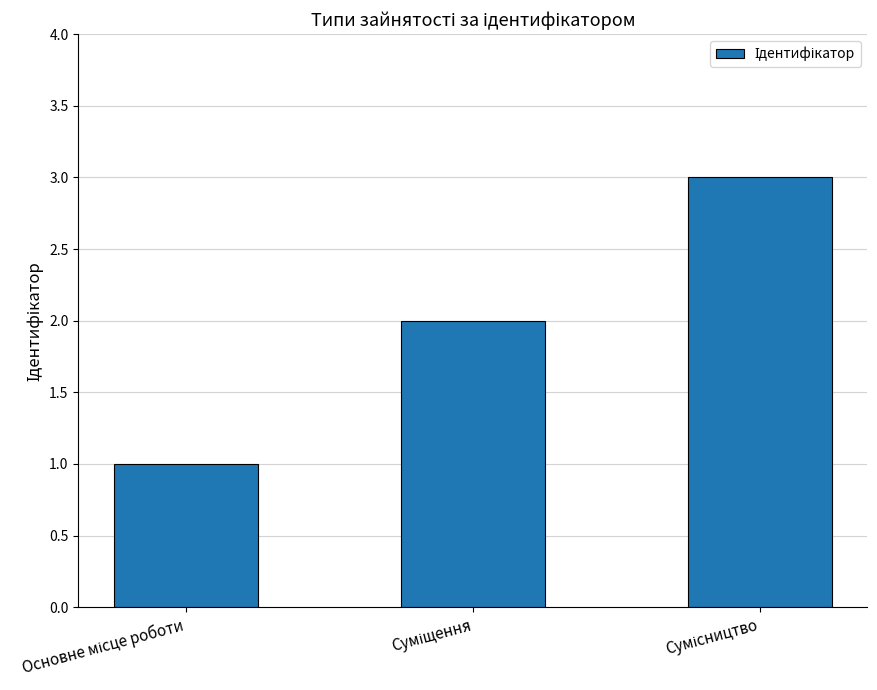

What is the greatest value displayed?

3